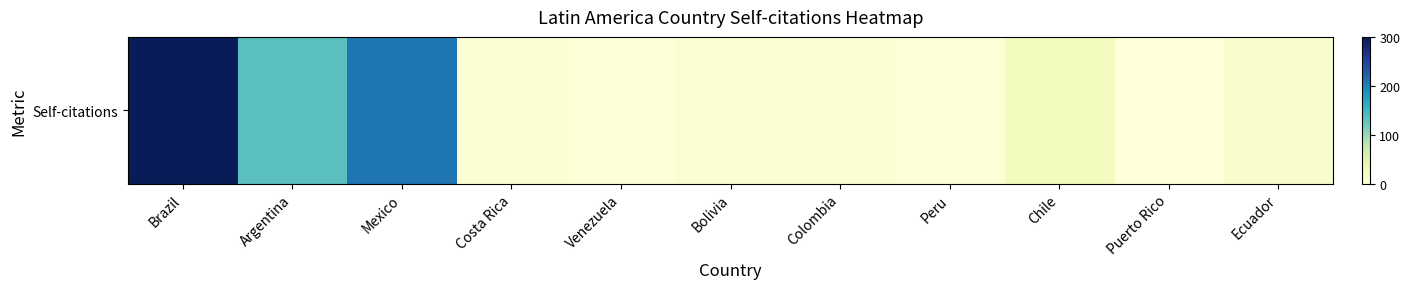

Is it true that the value at Peru is 1?

False